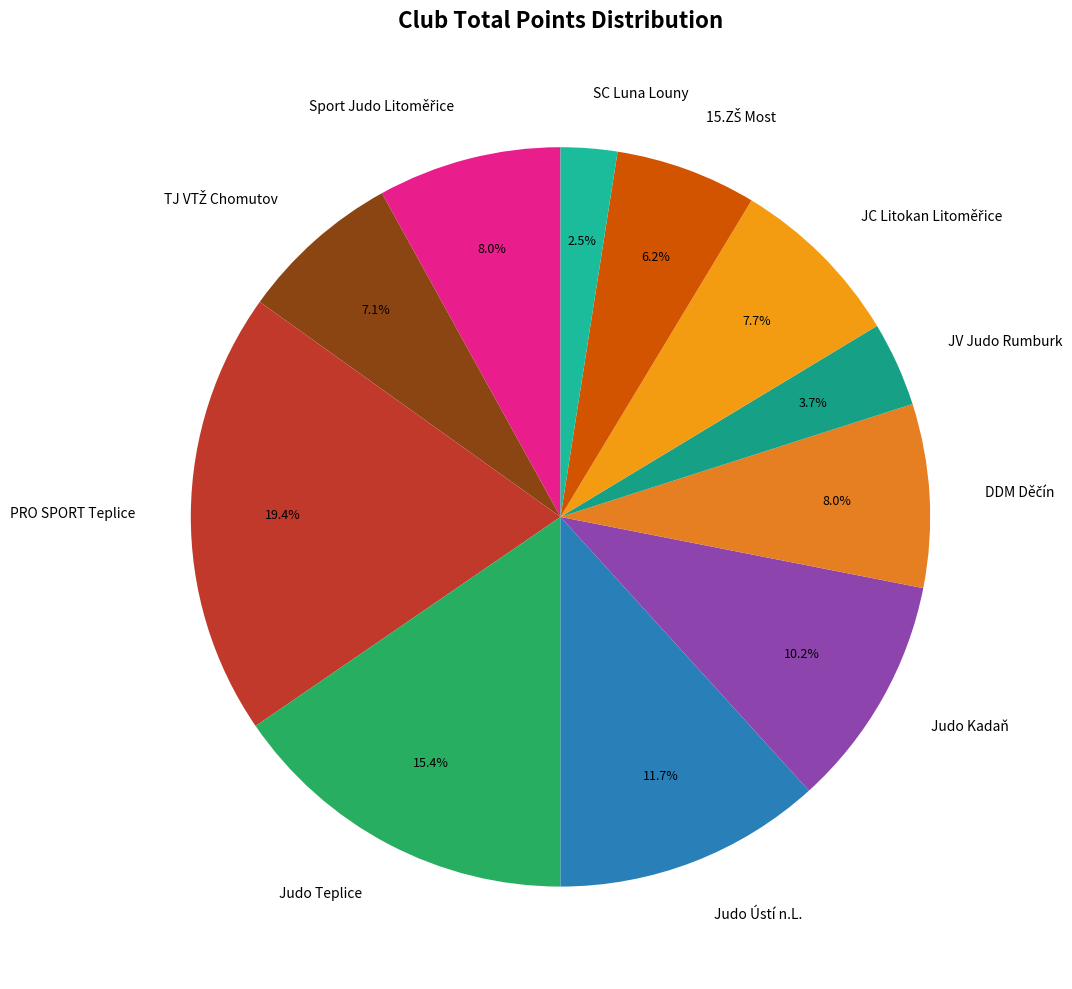

Does any single category account for the majority?

No